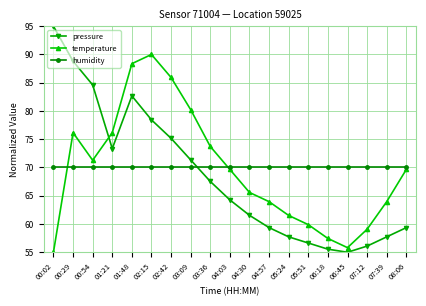

What is the difference between the highest and lowest values at 04:03?

5.7